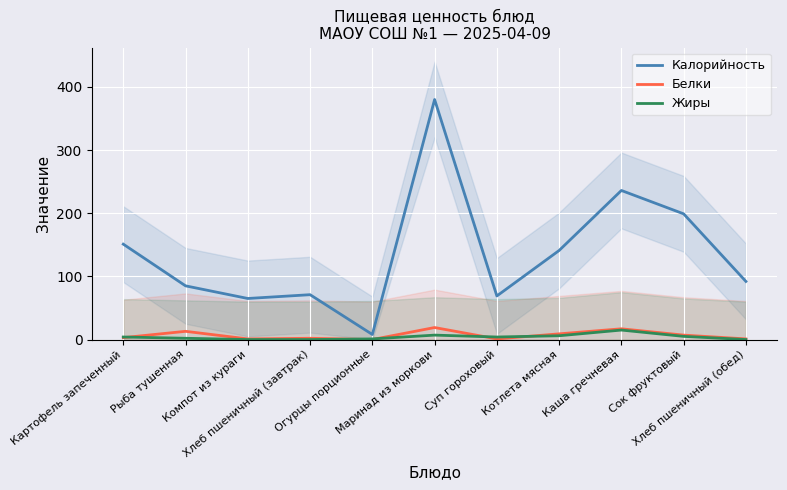

At which category is the sum across all series the highest?

Маринад из моркови